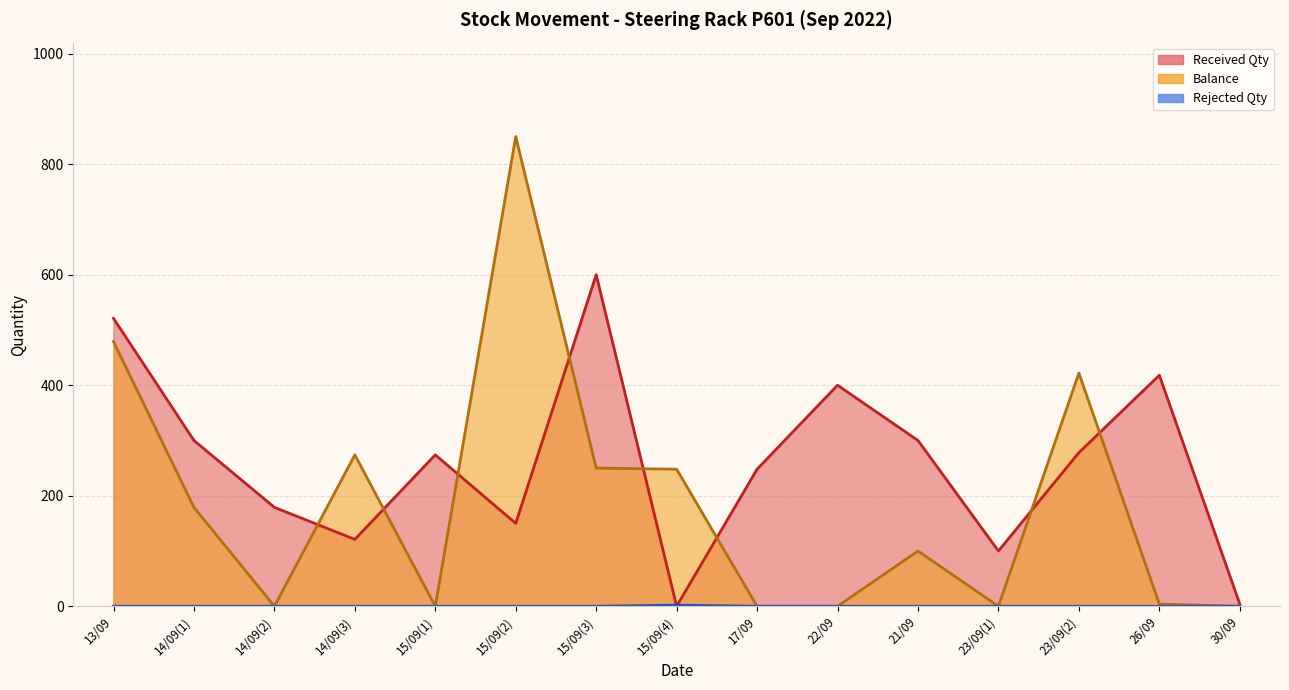

Is the value of Received Qty at 23/09(2) greater than the value of Rejected Qty at 13/09?

Yes